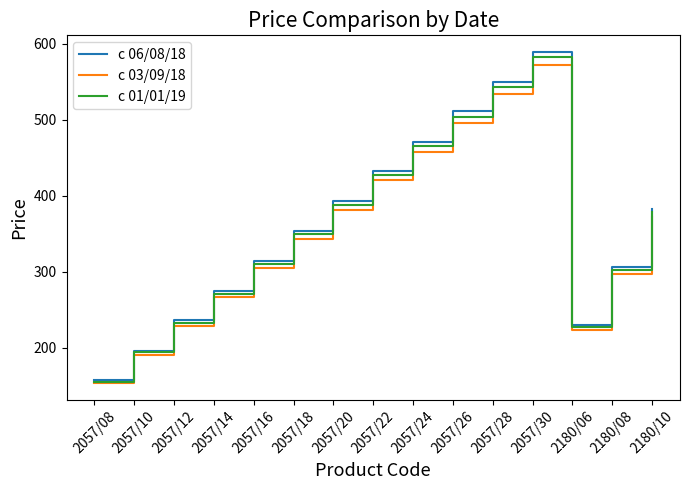

What is the sum of all с 03/09/18 values?

5241